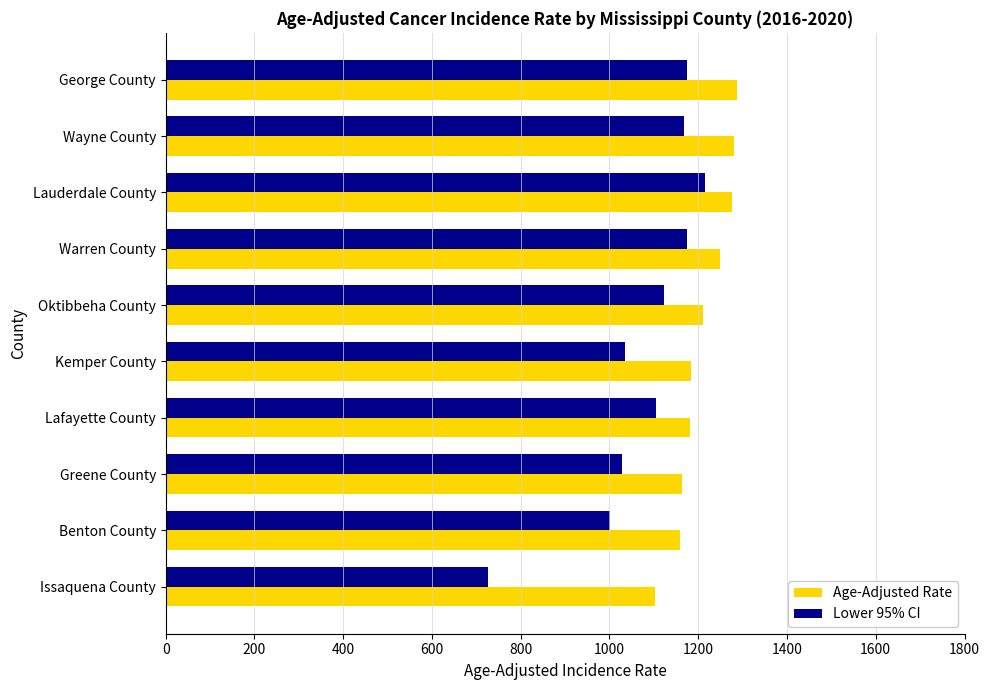

List the series in order of their peak value, highest first.

Age-Adjusted Rate, Lower 95% CI